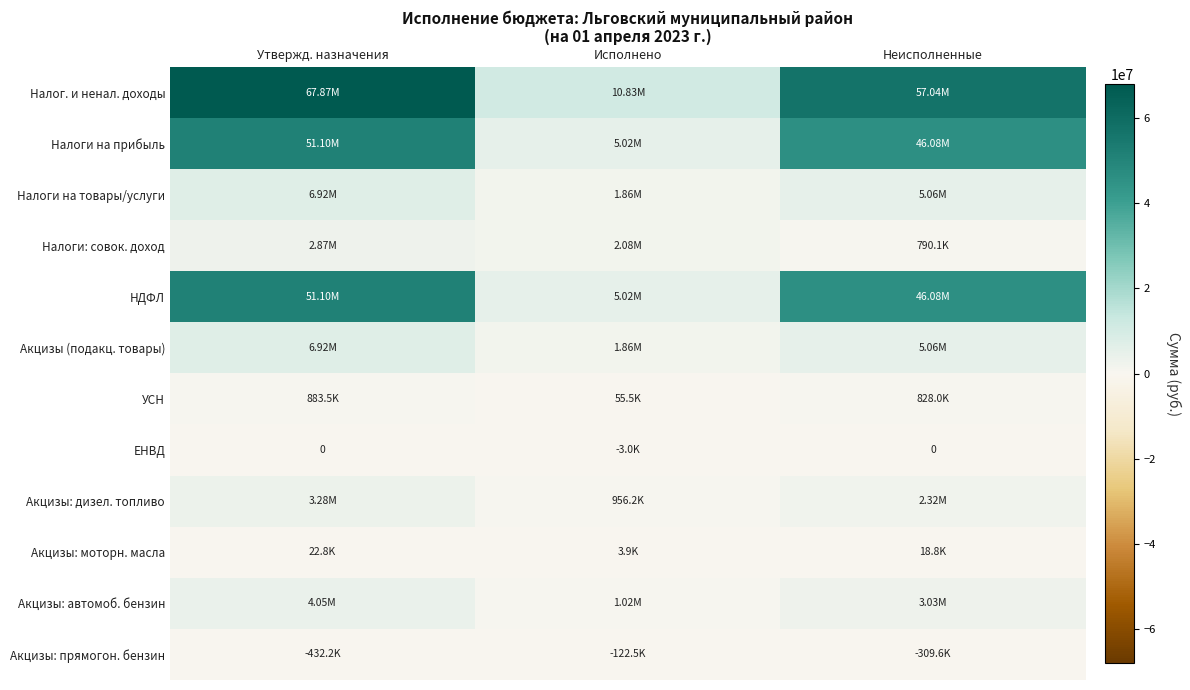

Which category has the highest value in the Акцизы: моторн. масла series?

Утвержд. назначения